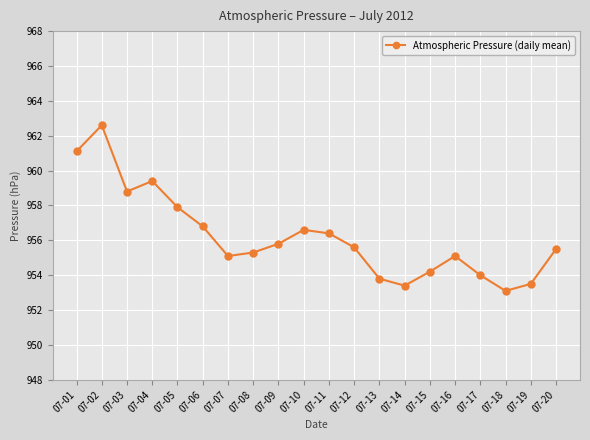

What is the minimum value shown in the chart?

953.1